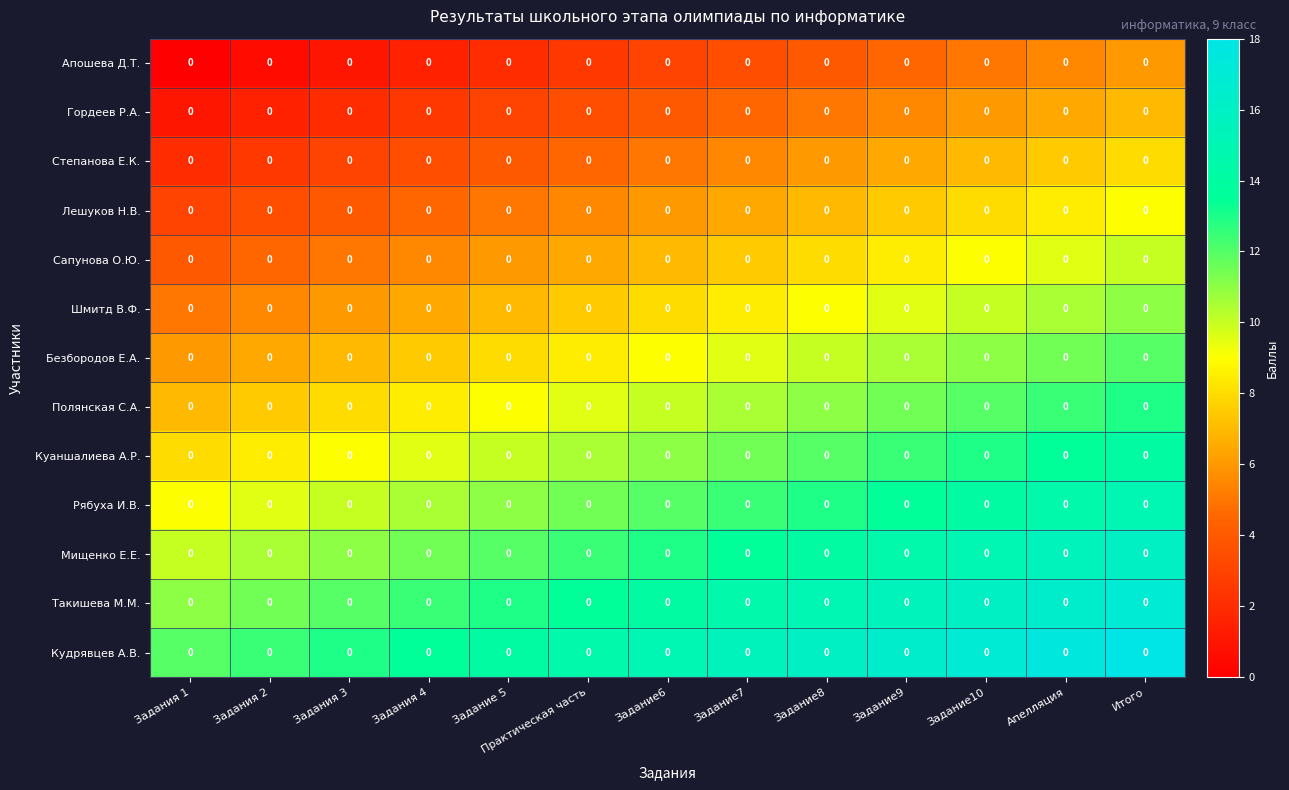

At which label does Степанова Е.К. first exceed 5?

Задание7